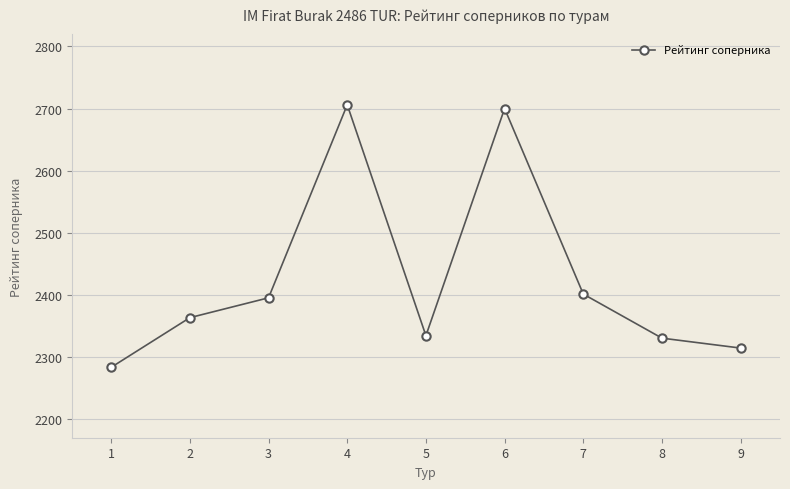

The chart shows a value of 2283 at 1. True or false?

True